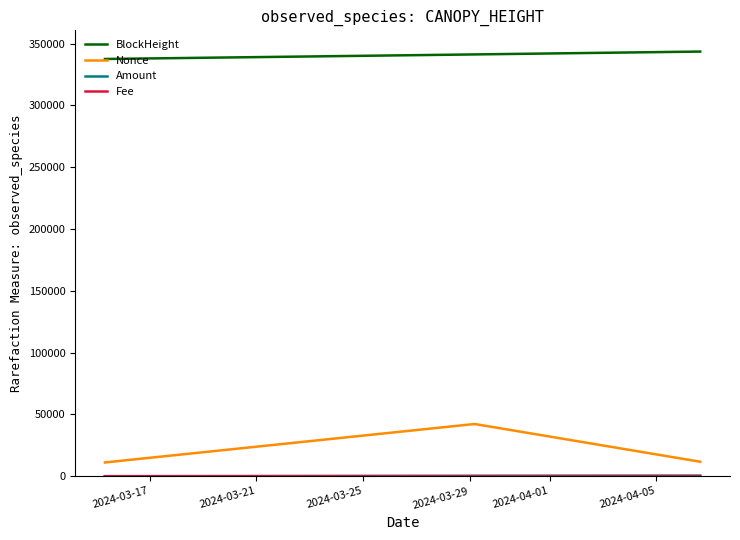

Is this an area chart (filled region under the line)?

No